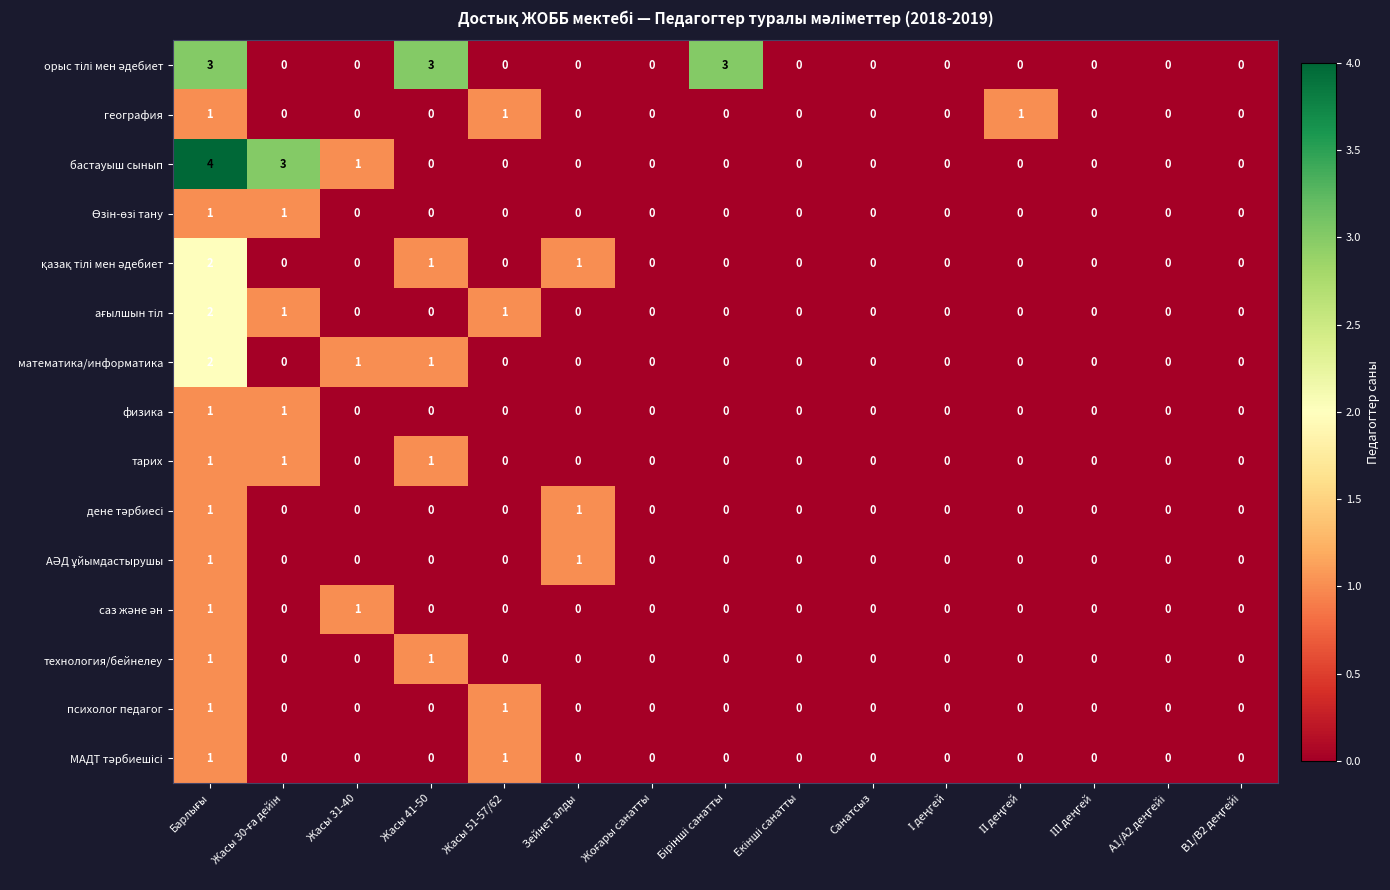

At how many categories does at least one series exceed 2?

4